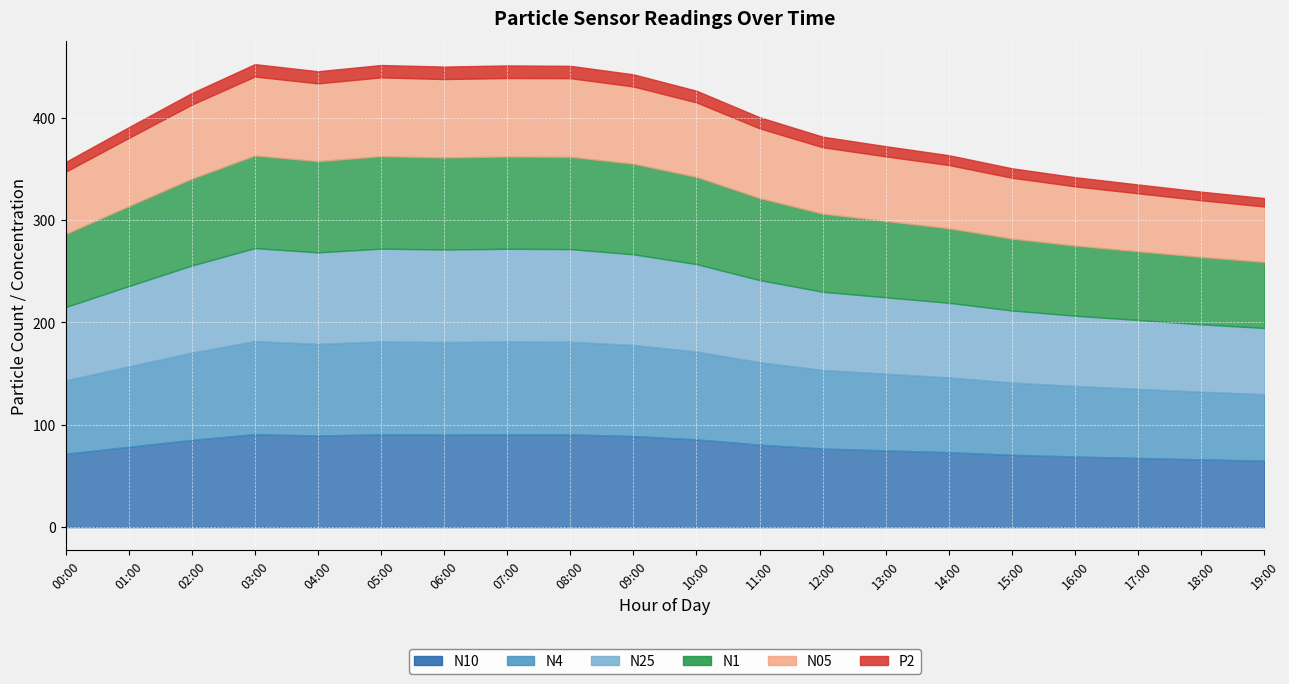

True or false: N05 has more than 1 interior local peaks.

True